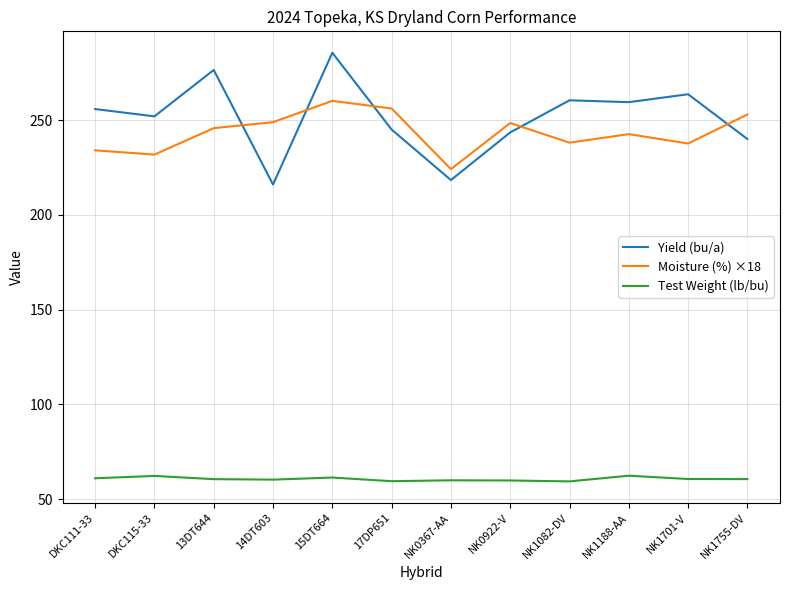

Is the value of Test Weight (lb/bu) at NK0922-V greater than the value of Moisture (%) ×18 at 15DT664?

No